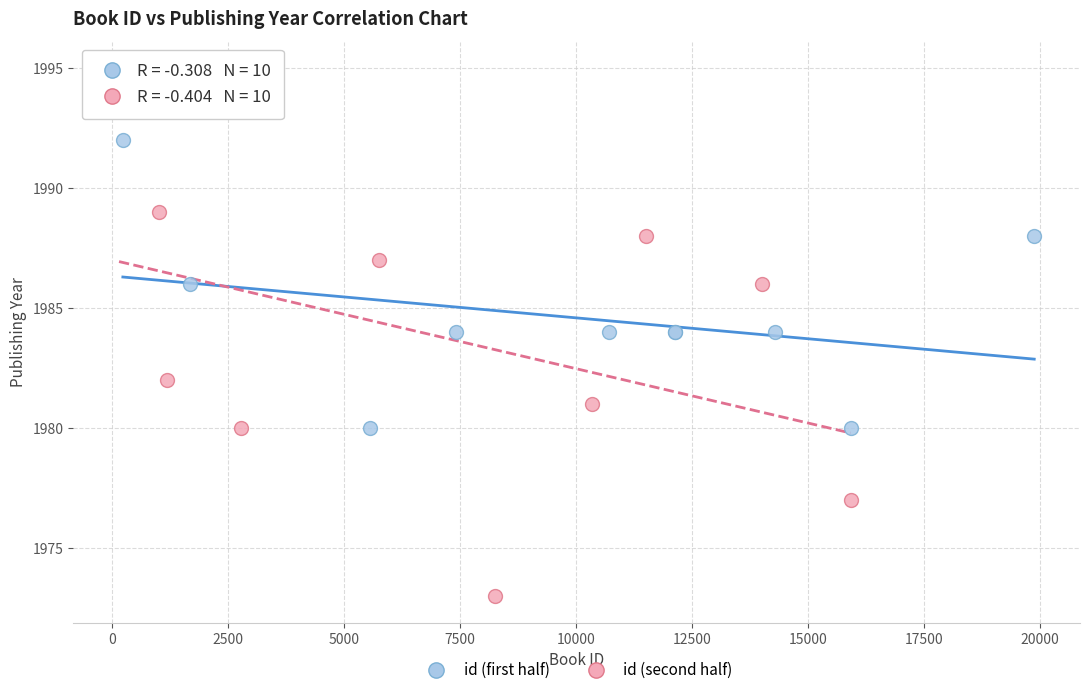

Which series has the widest spread of Y values?

id (second half)